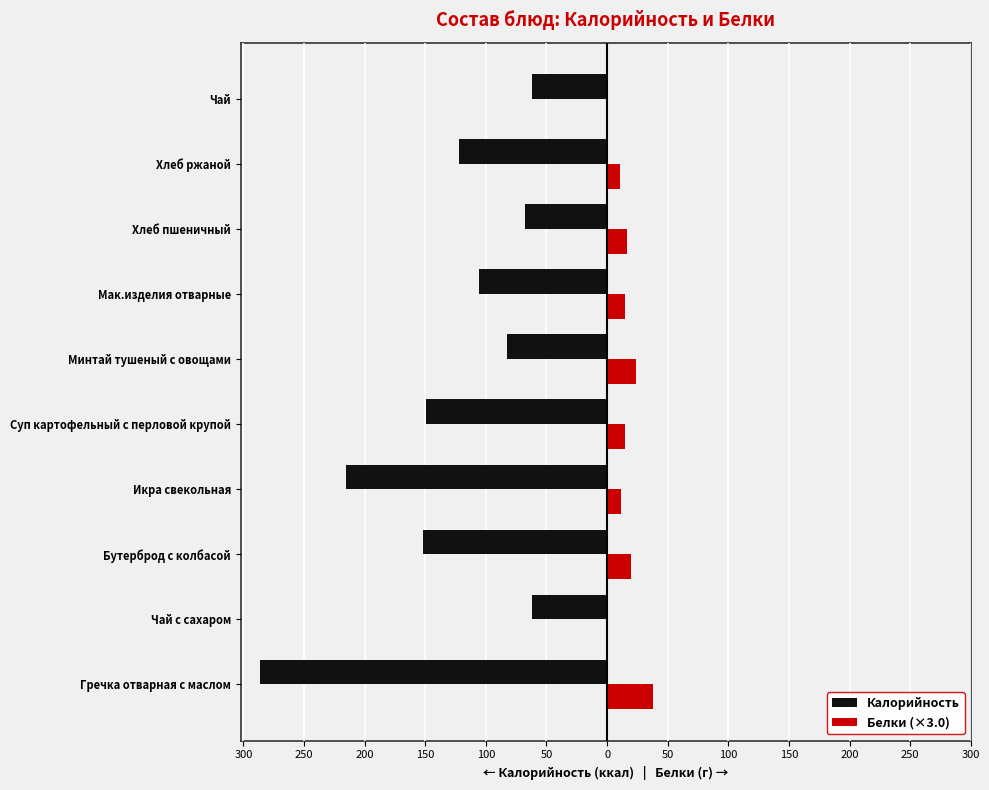

What are all the series names shown in the legend?

Калорийность, Белки (×3.0)